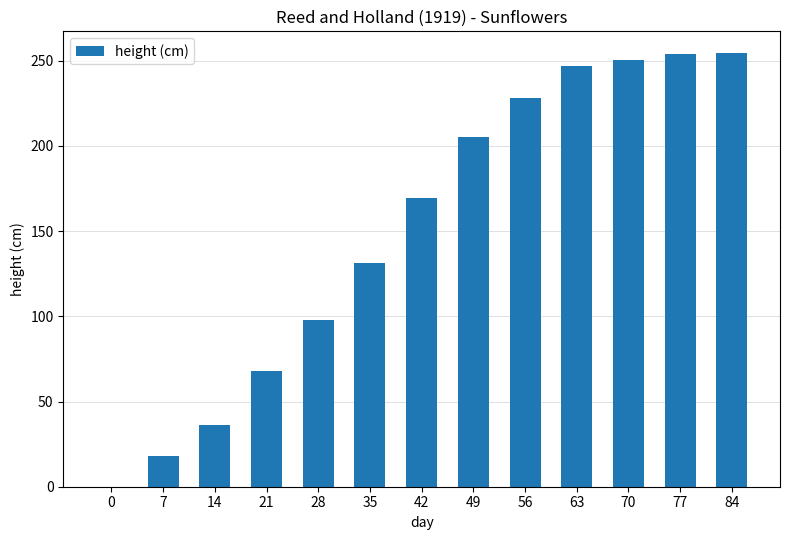

Count the number of categories in the chart.

13